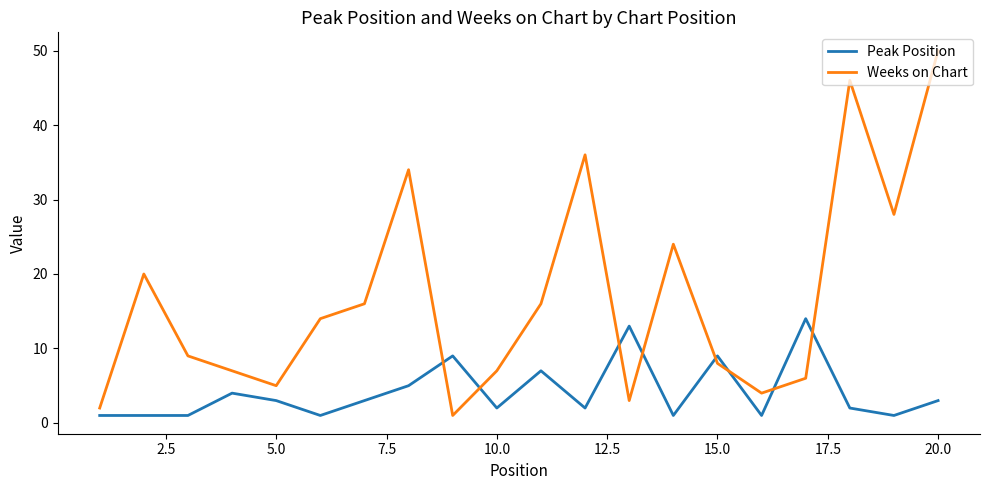

What is the difference between the maximum and minimum values in the Weeks on Chart series?

49